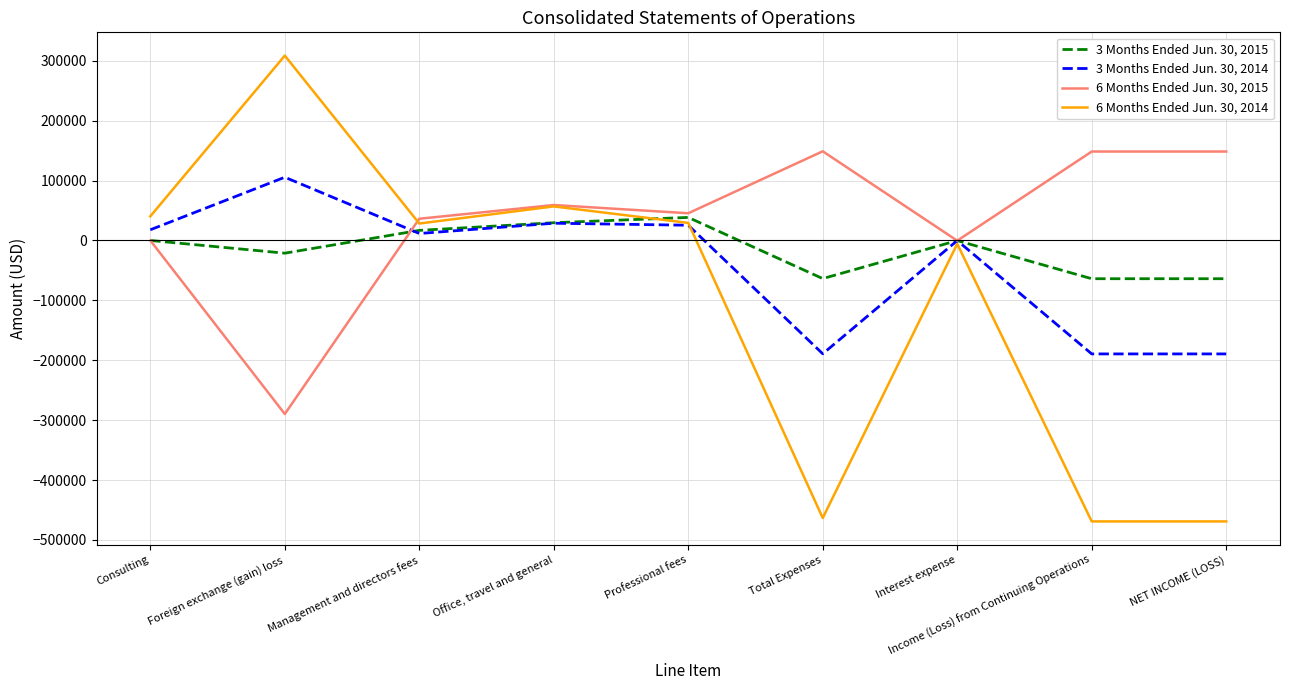

What is the total value across all series at NET INCOME (LOSS)?

-573856